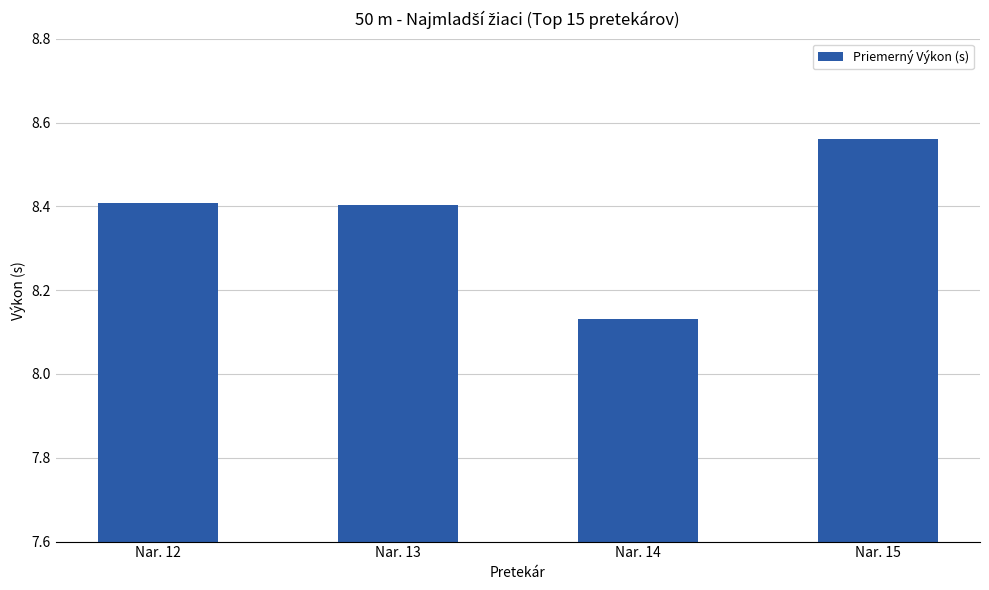

What is the sum of the values at Nar. 14 and Nar. 12?

16.5